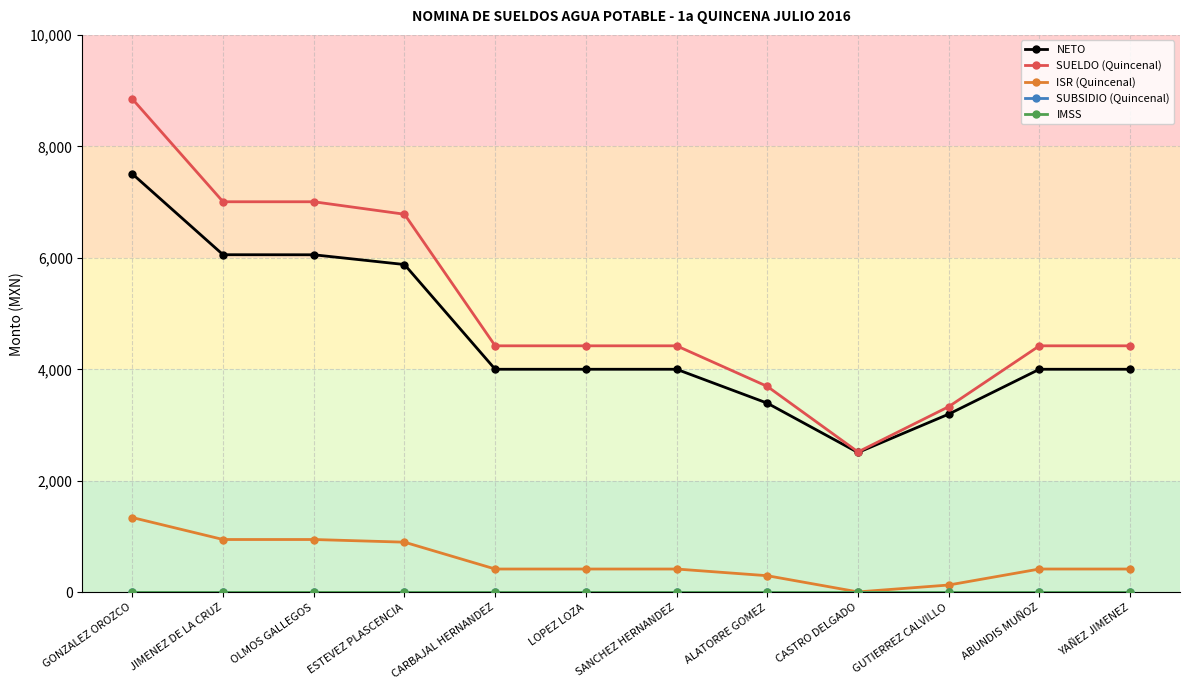

Which category has the lowest value in the ISR (Quincenal) series?

CASTRO DELGADO